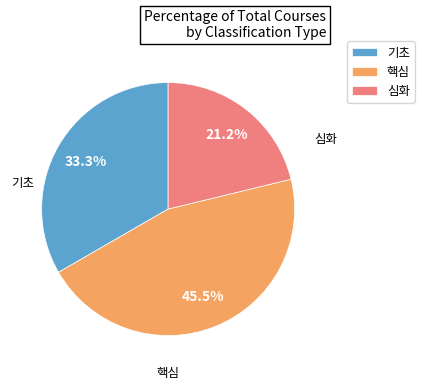

What is the ratio of the value at 핵심 to the value at 심화?

2.1